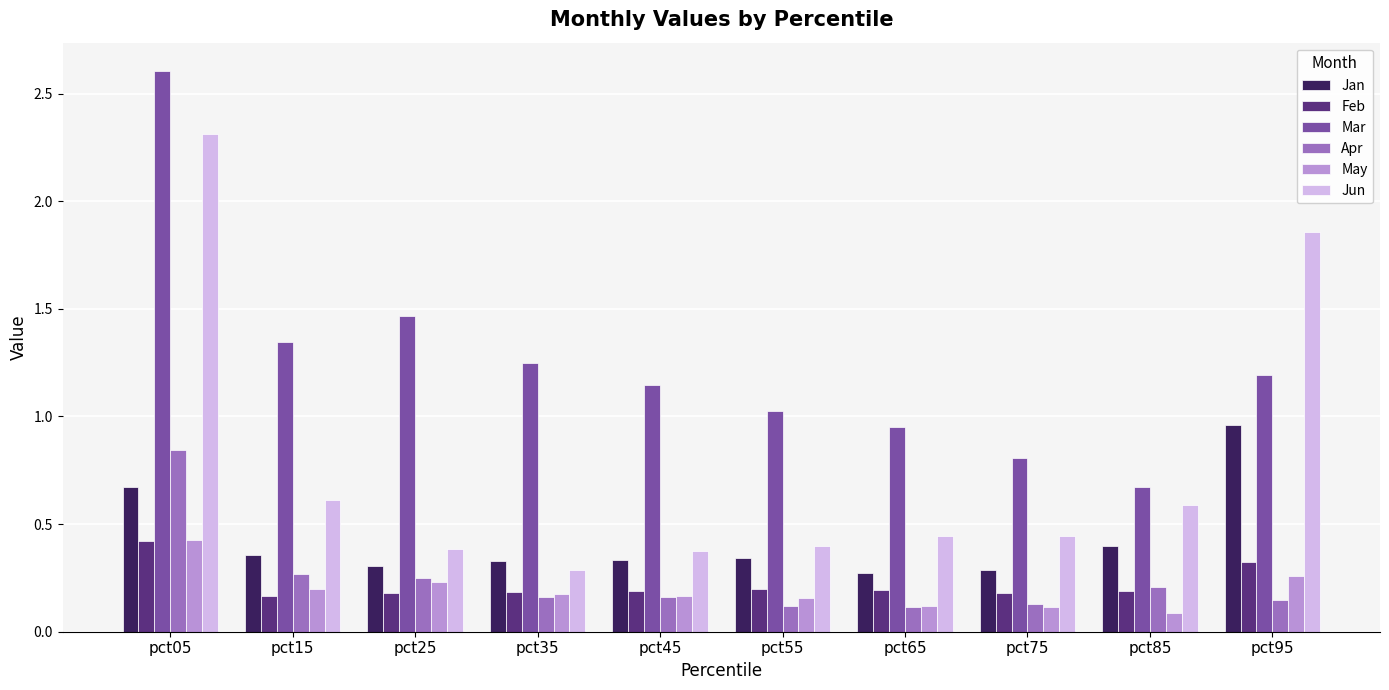

Which series has the largest total across all categories?

Mar